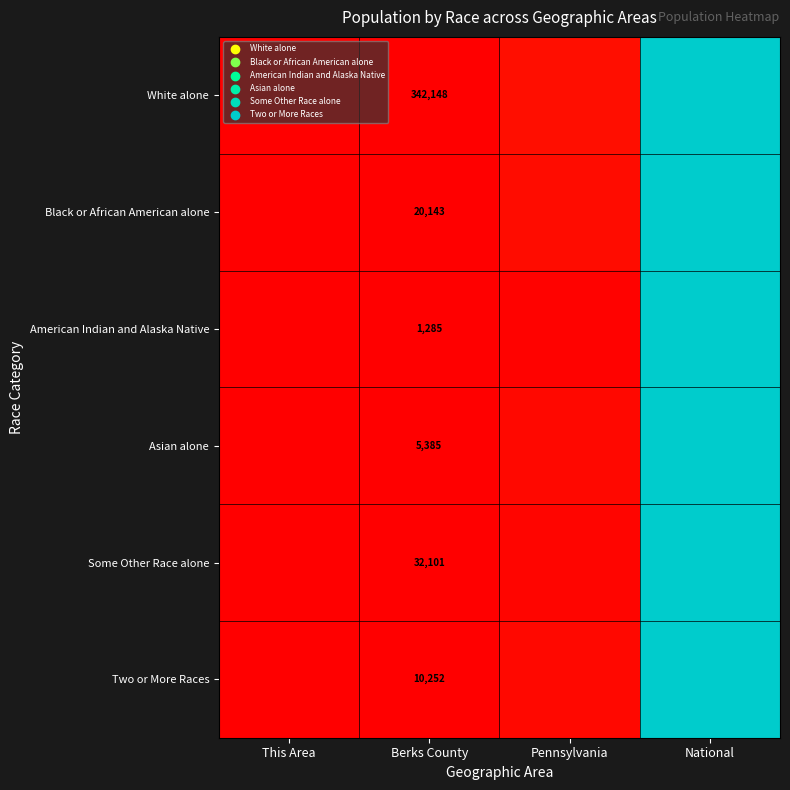

How many distinct data groups are displayed?

6